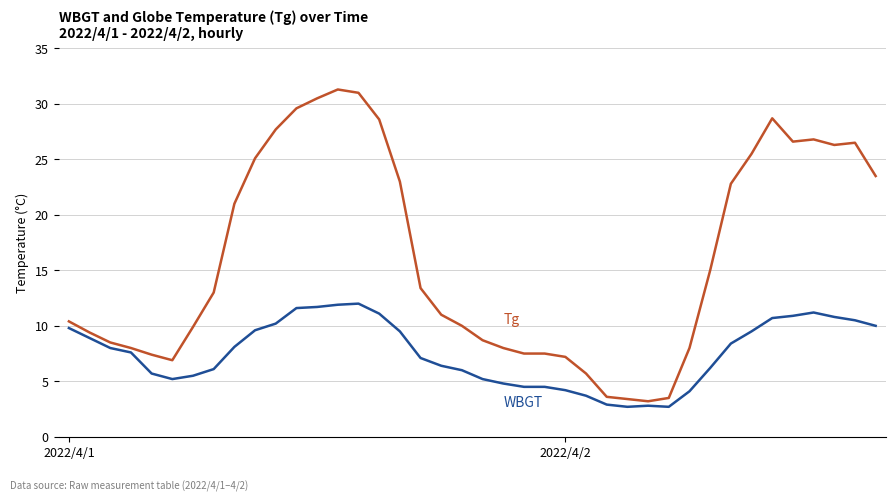

What is the greatest value displayed?

31.3